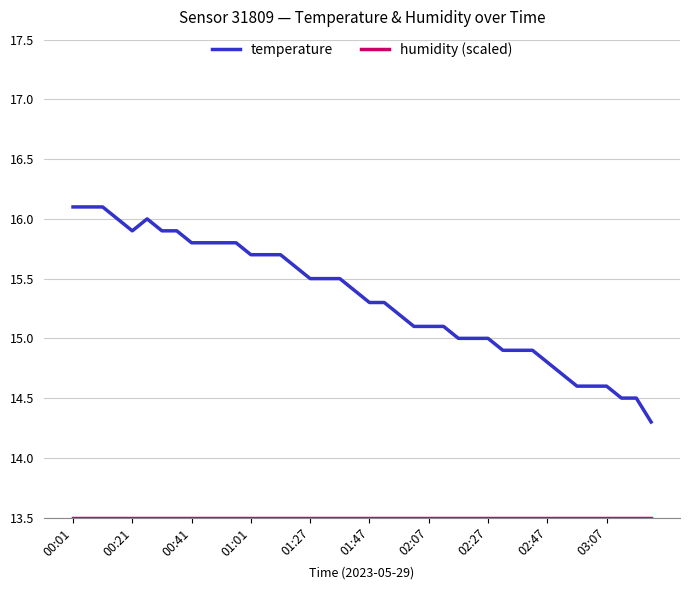

Which series has the widest spread of values?

temperature